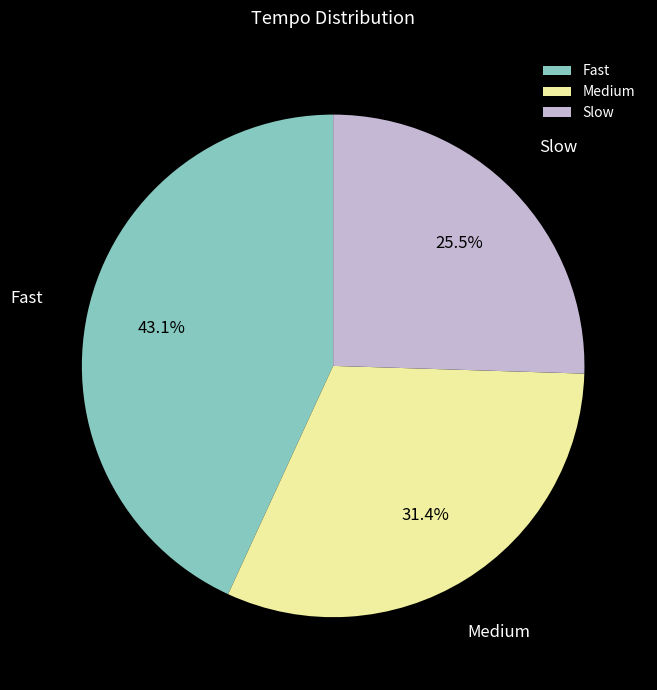

Rank the categories by value from highest to lowest.

Fast, Medium, Slow